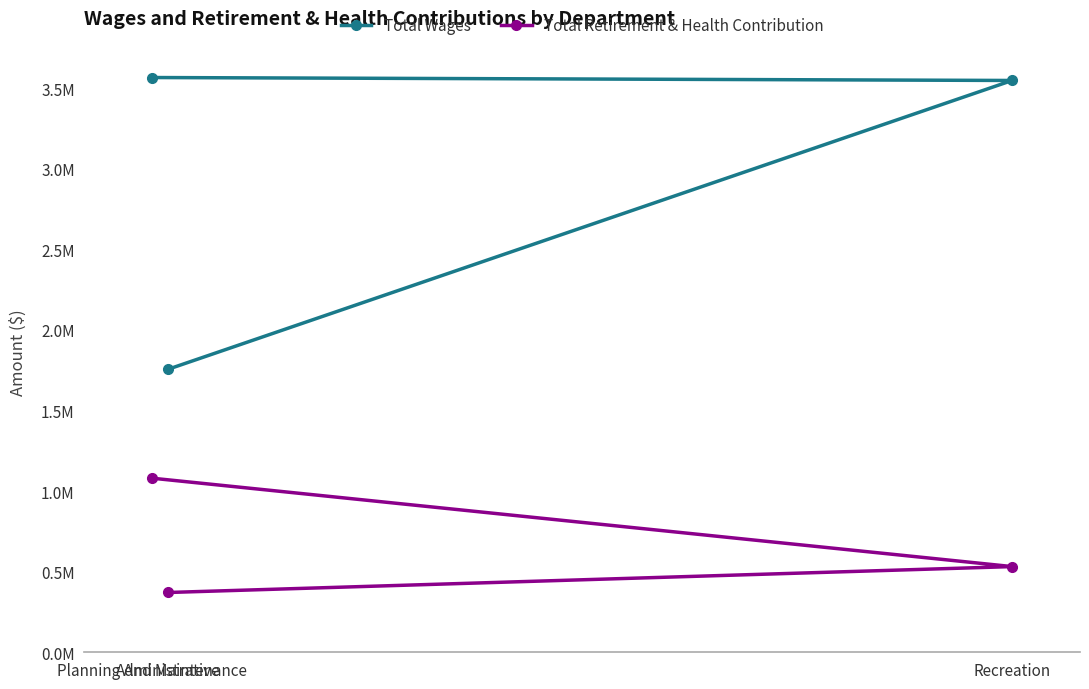

What is the difference between the highest and lowest values at Recreation?

3016107